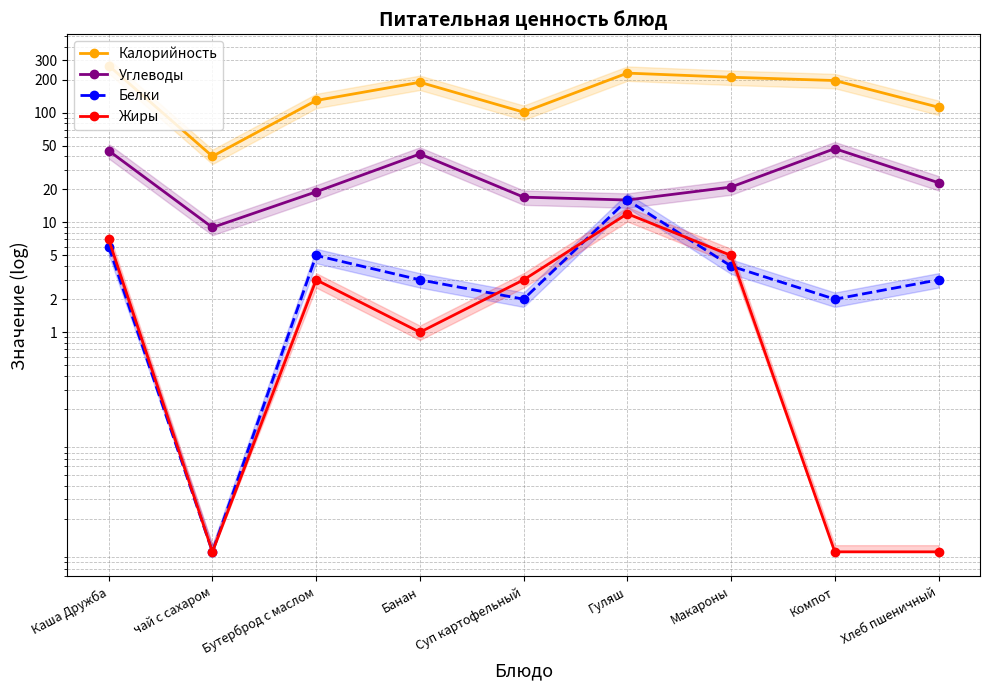

What is the spread (max minus min) of values at Гуляш?

217.0